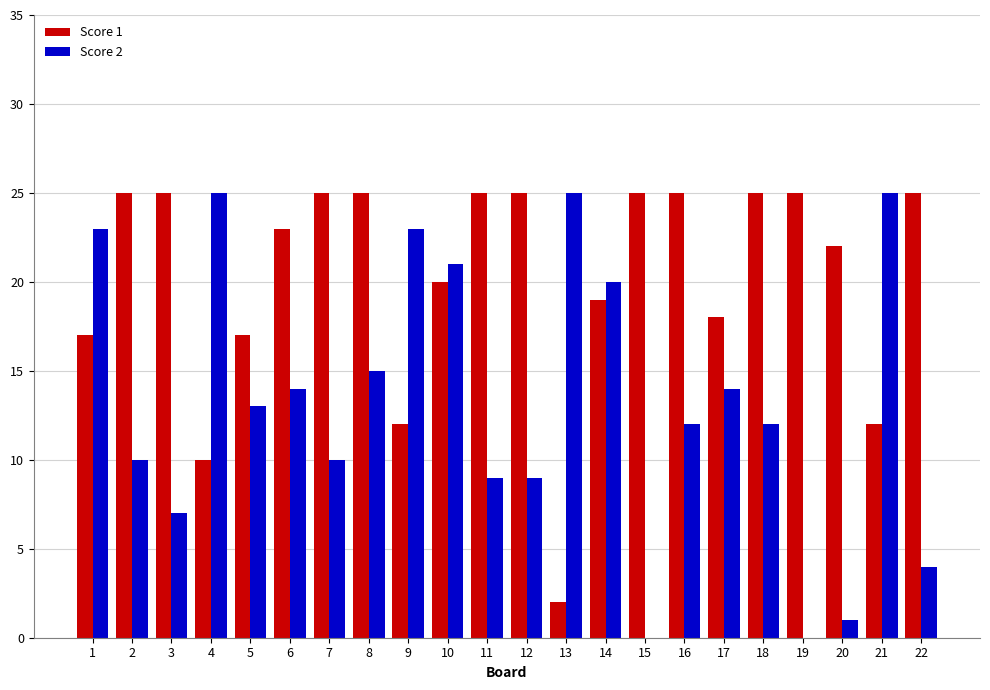

Which series changed the most between 7 and 13?

Score 1